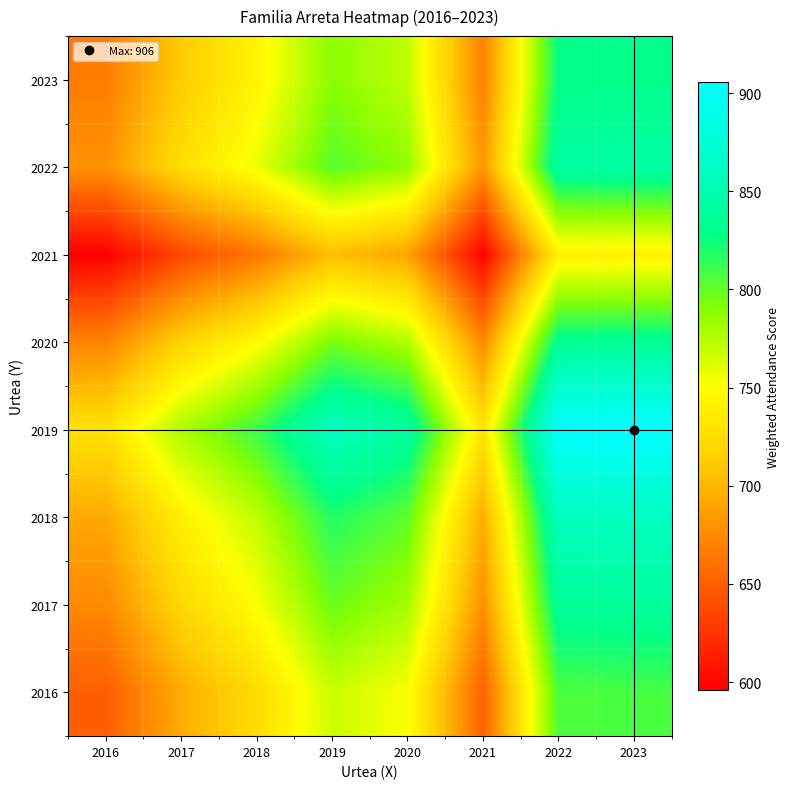

Reading left to right, list all the values displayed in this chart.

2016: 2016=649.8	2017=694.4	2018=723.8	2019=768.1	2020=751.9	2021=652.5	2022=806.5	2023=807.6
2017: 2016=674.6	2017=720.9	2018=751.4	2019=797.4	2020=780.5	2021=677.4	2022=837.3	2023=838.4
2018: 2016=692.4	2017=739.9	2018=771.2	2019=818.4	2020=801.1	2021=695.2	2022=859.3	2023=860.5
2019: 2016=728.7	2017=778.6	2018=811.6	2019=861.3	2020=843.1	2021=731.6	2022=904.3	2023=905.6
2020: 2016=671.5	2017=717.5	2018=747.9	2019=793.7	2020=776.9	2021=674.2	2022=833.3	2023=834.5
2021: 2016=596.0	2017=636.8	2018=663.8	2019=704.4	2020=689.5	2021=598.4	2022=739.6	2023=740.6
2022: 2016=679.7	2017=726.3	2018=757.0	2019=803.4	2020=786.4	2021=682.4	2022=843.5	2023=844.7
2023: 2016=667.1	2017=712.9	2018=743.0	2019=788.5	2020=771.9	2021=669.8	2022=828.0	2023=829.1